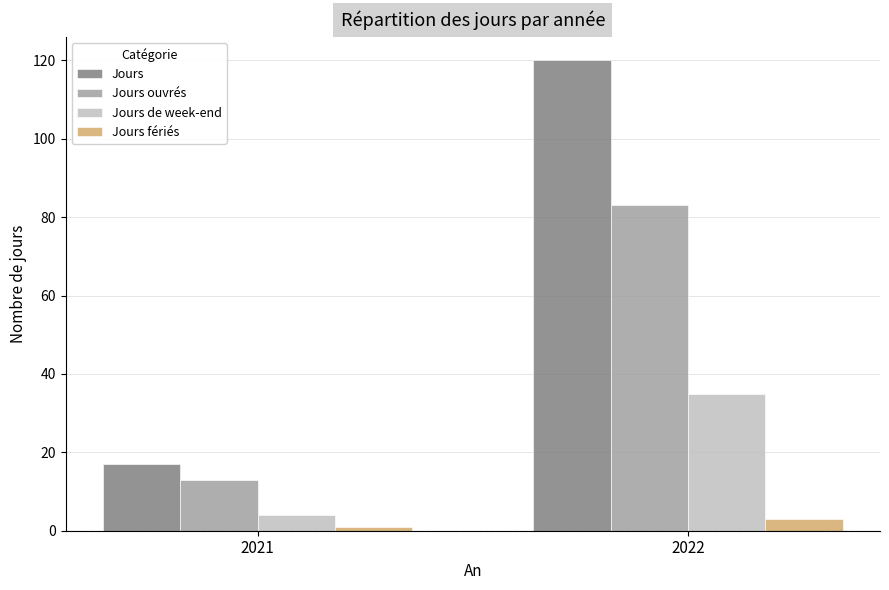

Reading right to left, extract all data points from this chart.

Jours: 120	17
Jours ouvrés: 83	13
Jours de week-end: 35	4
Jours fériés: 3	1